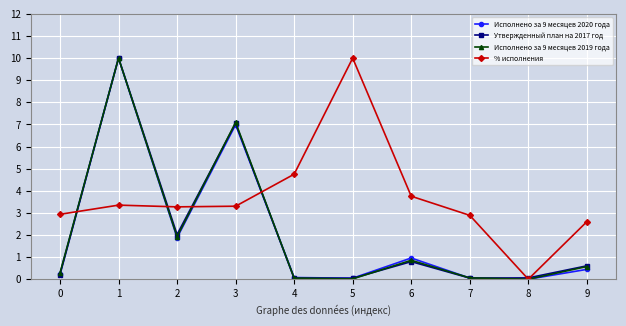

Between 5 and 8, which series saw the biggest shift?

% исполнения